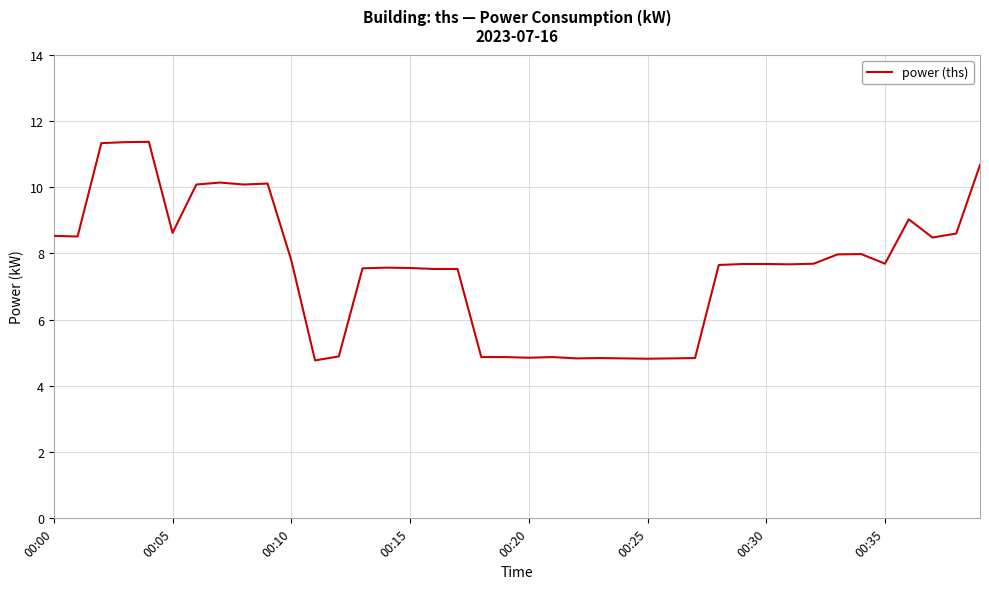

What is the difference between the maximum and minimum values?

6.6